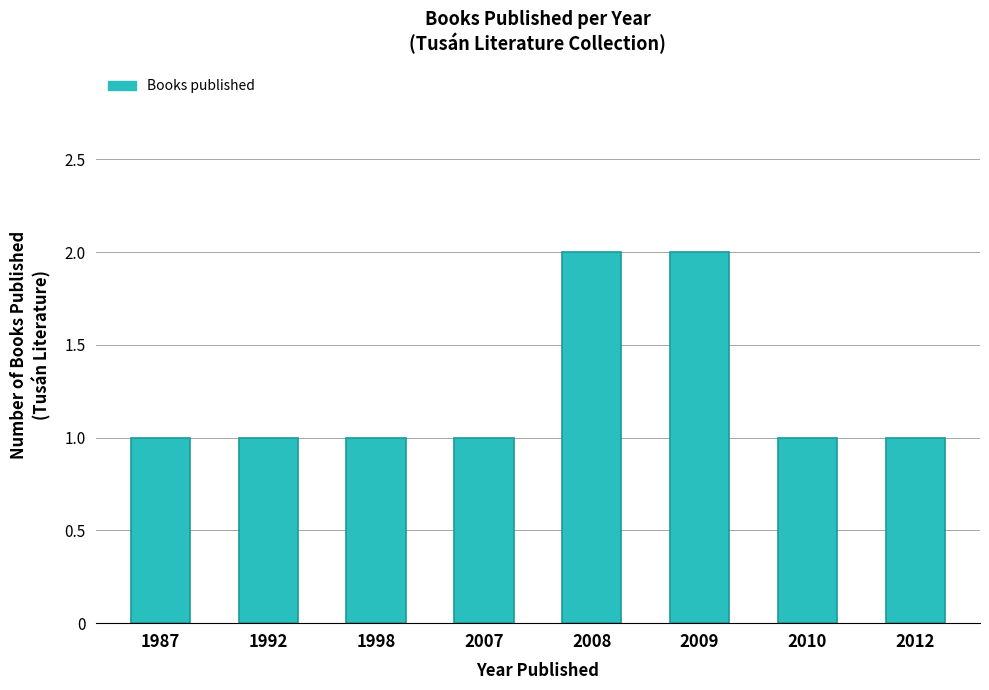

Which has a higher value, 2009 or 1987?

2009